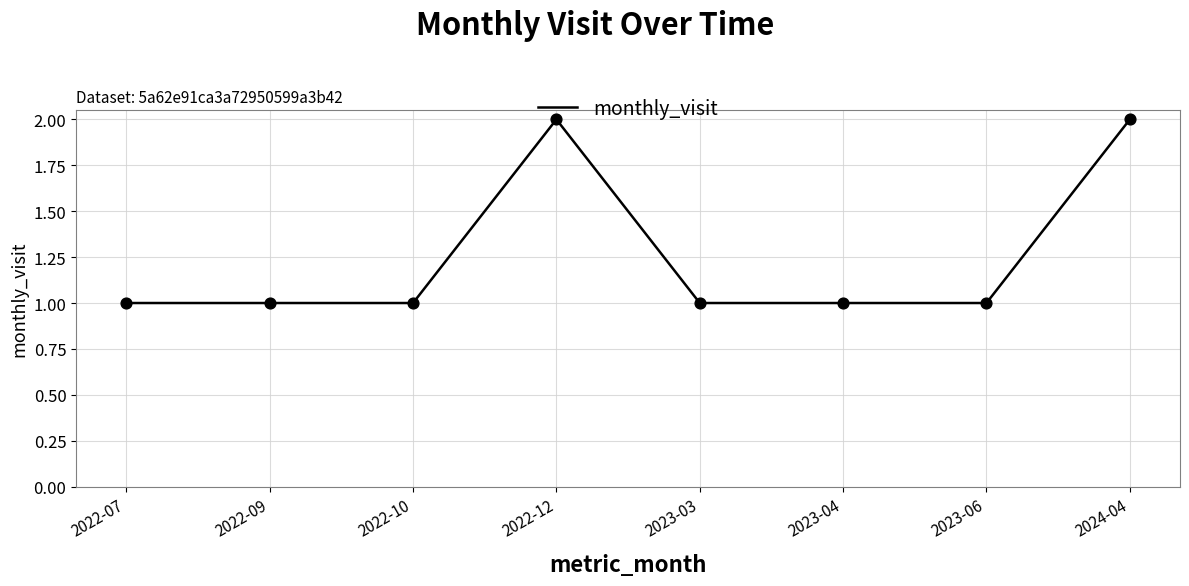

Approximately how many times larger is the value at 2023-06 compared to 2022-10?

1.0